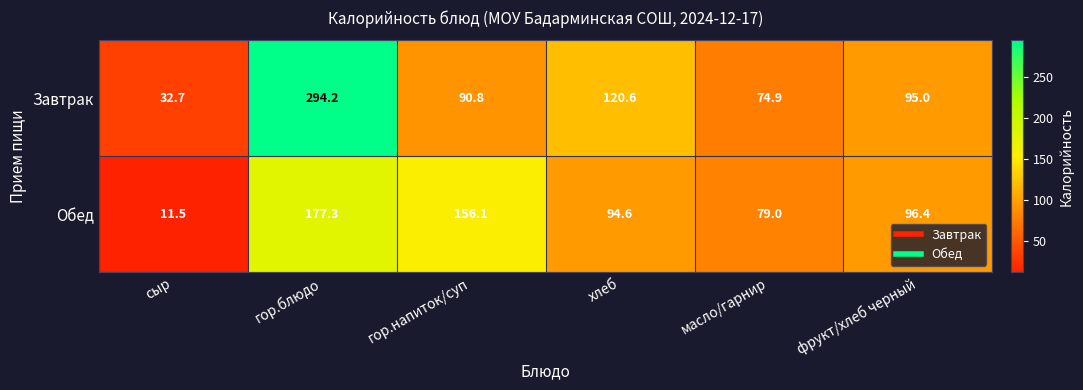

What is the sum of all Завтрак values?

708.2